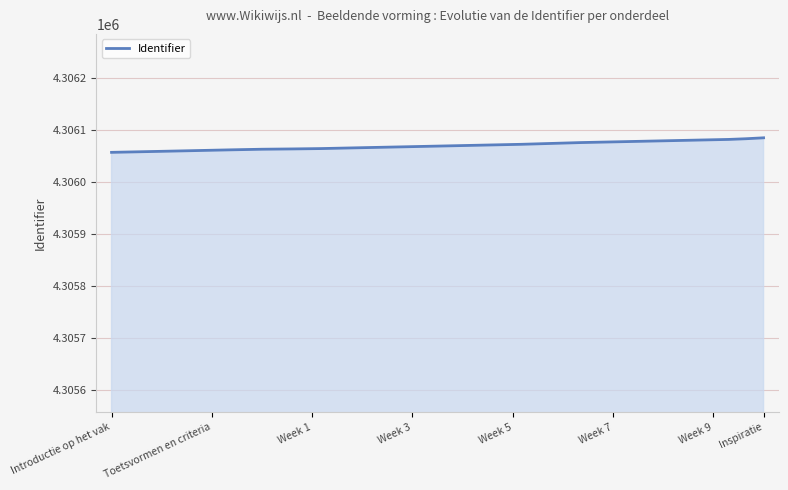

What is the maximum value shown in the chart?

4306085.0